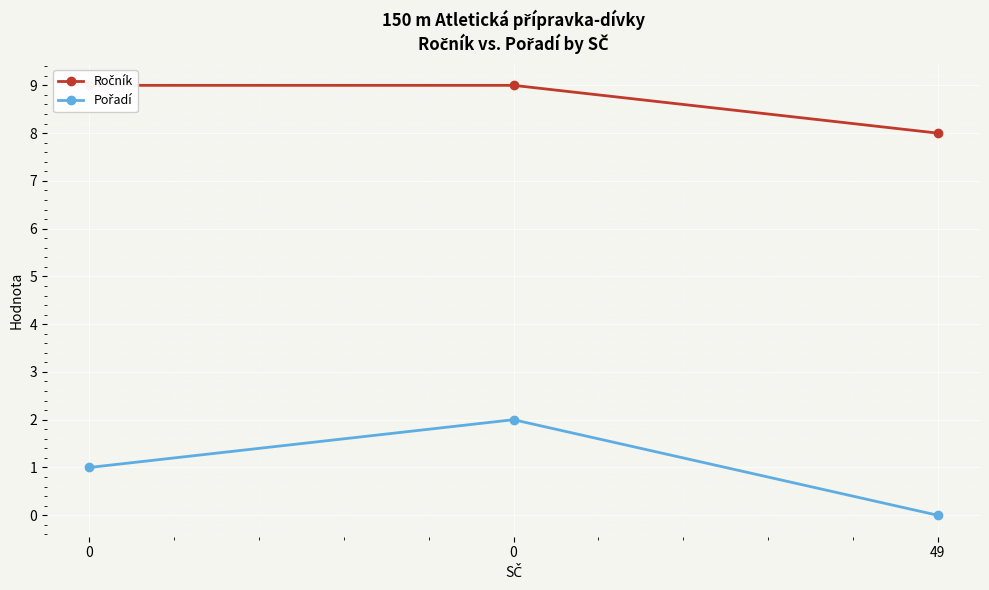

What is the value of the Ročník point at the 2nd from the left?

9